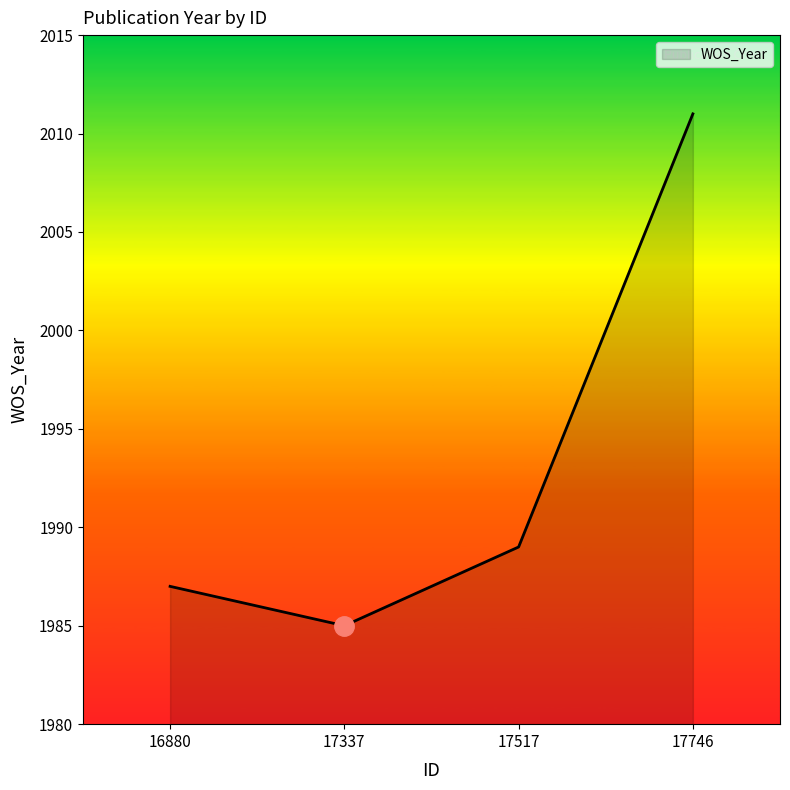

What is the maximum value shown in the chart?

2011